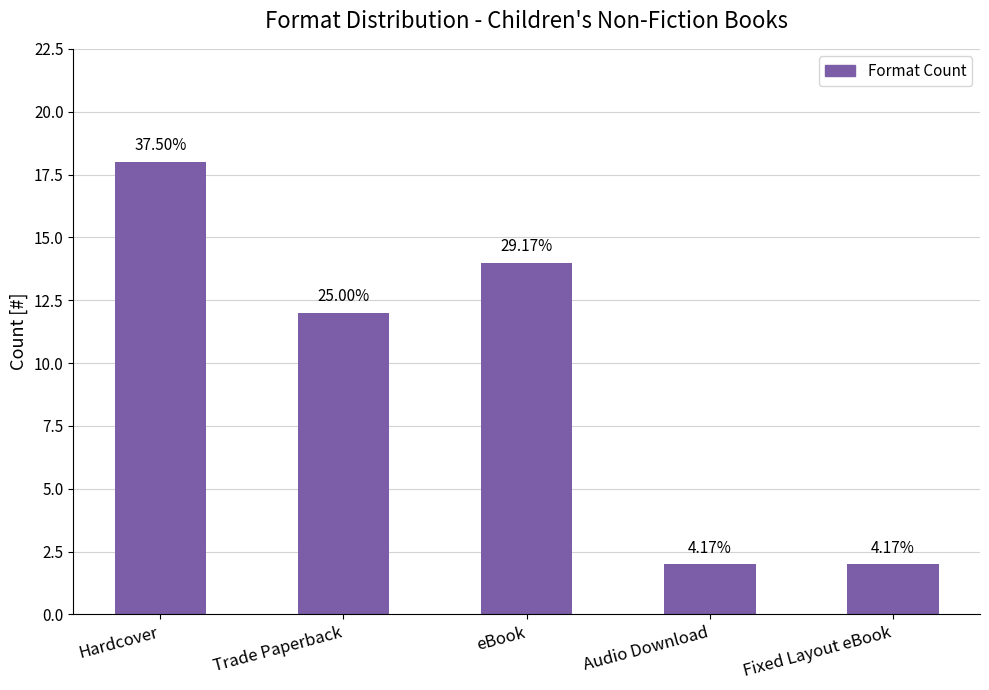

Which category has the lowest value across all series?

Audio Download